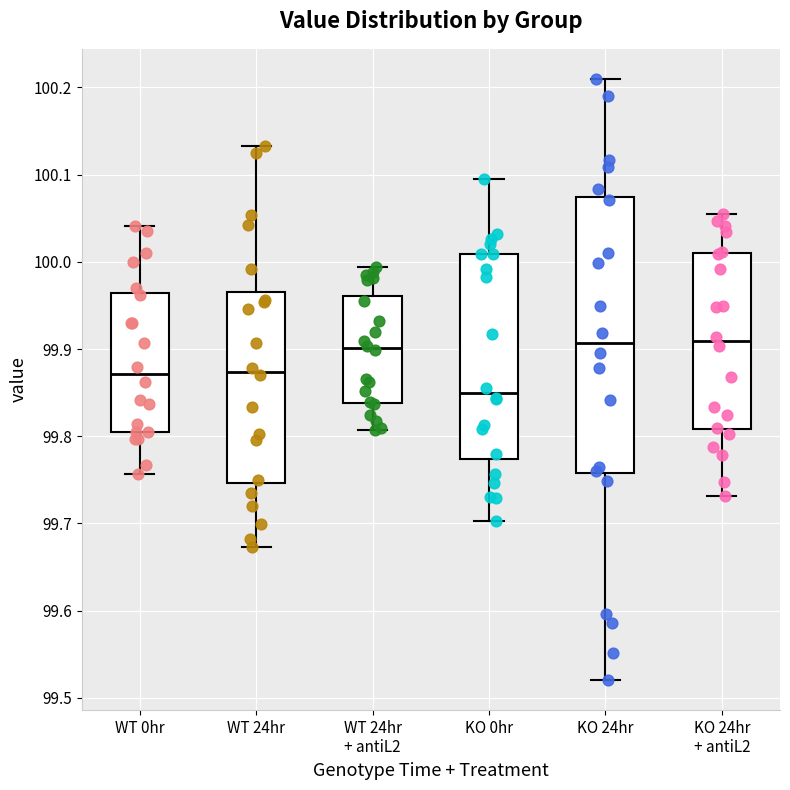

Reading left to right, read every box against the y-axis: the position of its median line, the range the box covers, and the ends of its whiskers. The values are not printed on the chart, so give them approximately, as read against the axis.

WT 0hr: median 99.87, box 99.80 to 99.96, whiskers 99.76 to 100.04
WT 24hr: median 99.87, box 99.75 to 99.96, whiskers 99.67 to 100.13
WT 24hr + antiL2: median 99.90, box 99.84 to 99.96, whiskers 99.81 to 99.99
KO 0hr: median 99.85, box 99.77 to 100.01, whiskers 99.70 to 100.09
KO 24hr: median 99.91, box 99.76 to 100.07, whiskers 99.52 to 100.21
KO 24hr + antiL2: median 99.91, box 99.81 to 100.01, whiskers 99.73 to 100.05